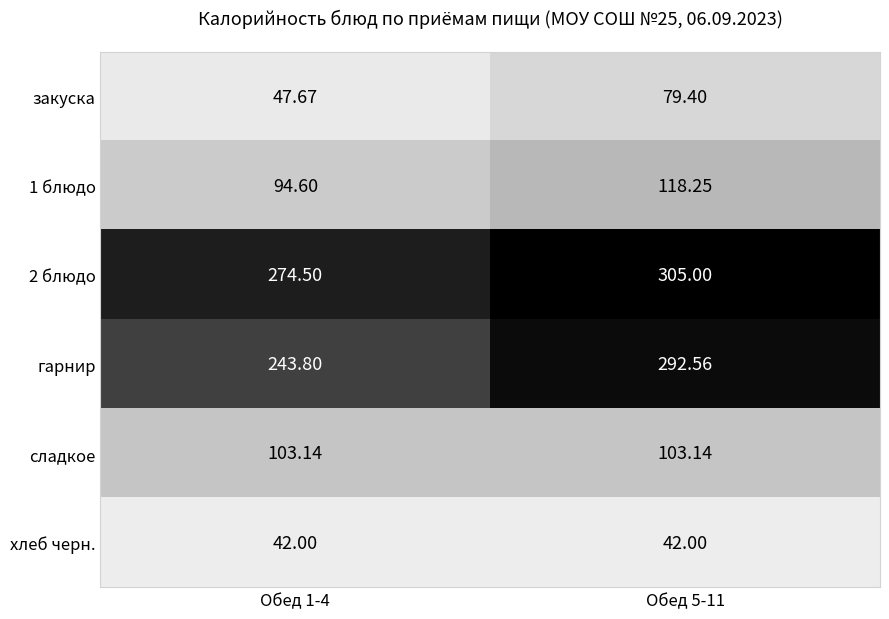

Count the number of data series in this chart.

6